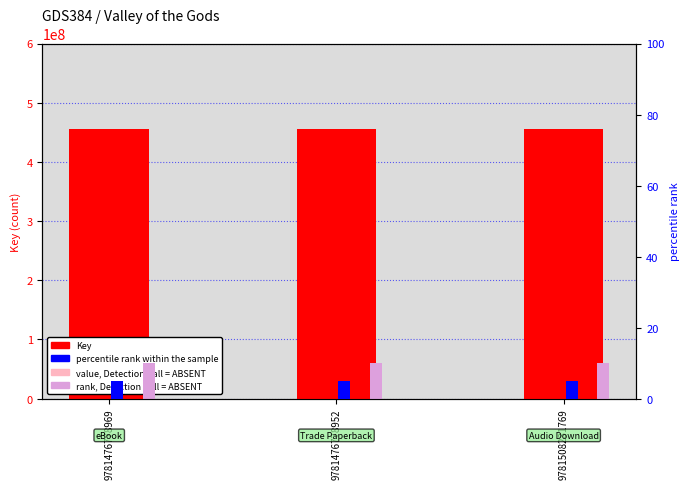

The value of Key at 9781476778969 is 156545807.2. True or false?

False